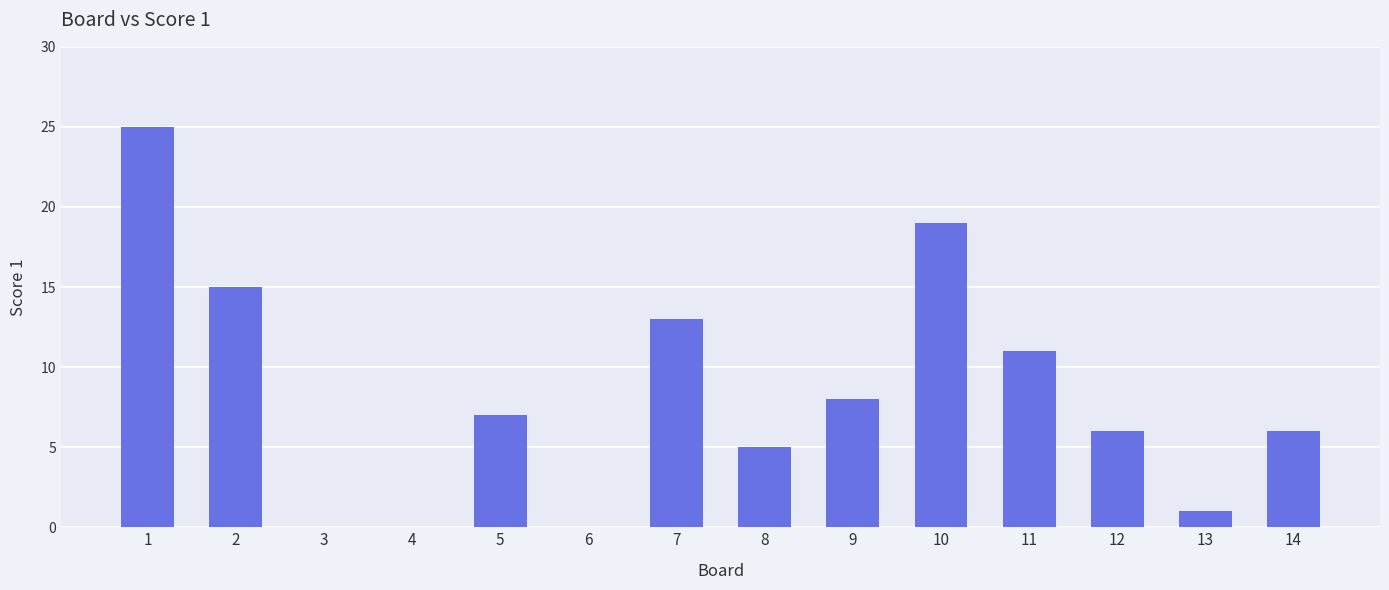

Which category has the highest value across all series?

1